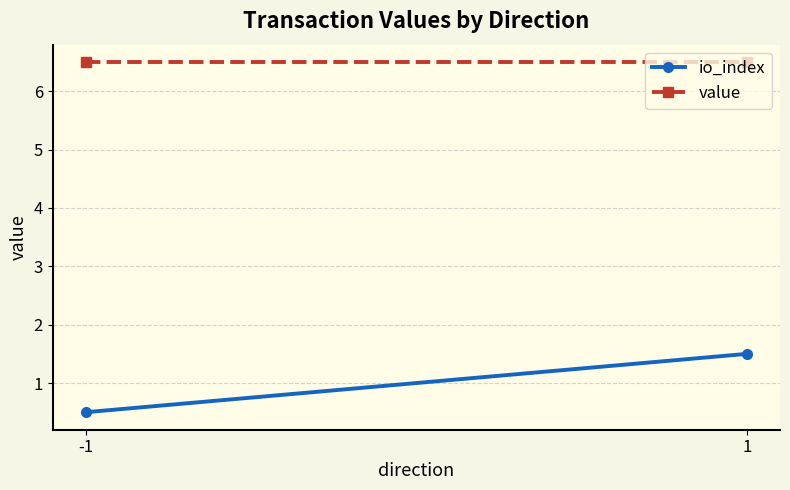

What is the difference between the io_index values at 1 and -1?

1.0